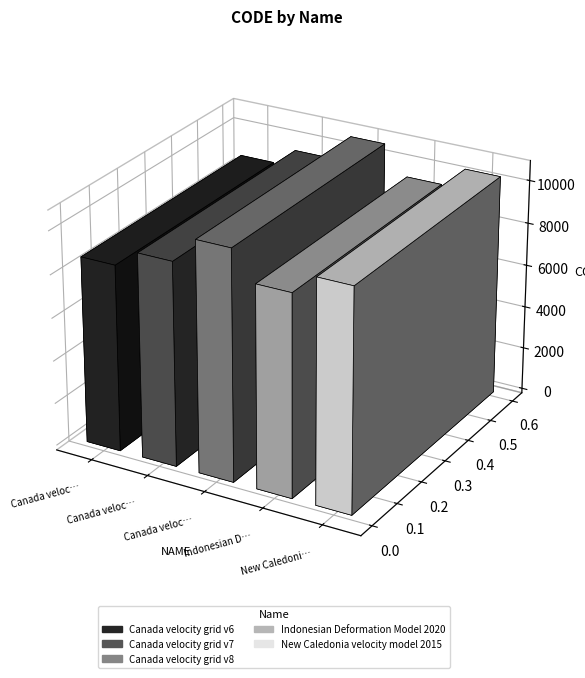

Are the bars horizontal?

No